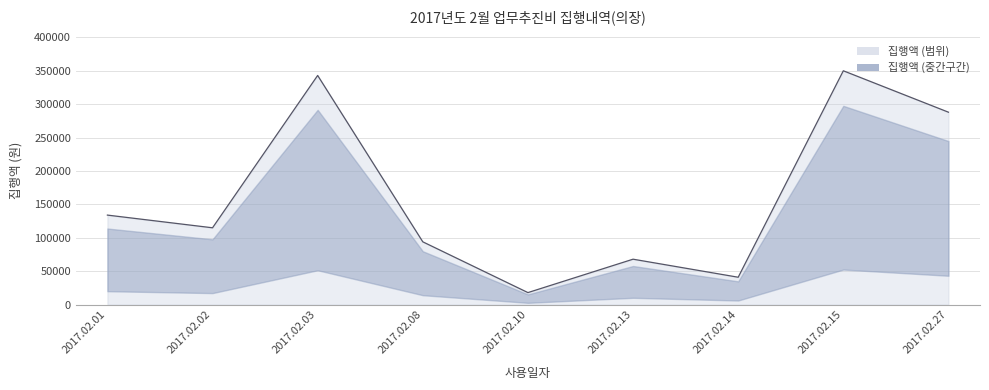

Rank the categories by value from lowest to highest.

2017.02.10, 2017.02.14, 2017.02.13, 2017.02.08, 2017.02.02, 2017.02.01, 2017.02.27, 2017.02.03, 2017.02.15